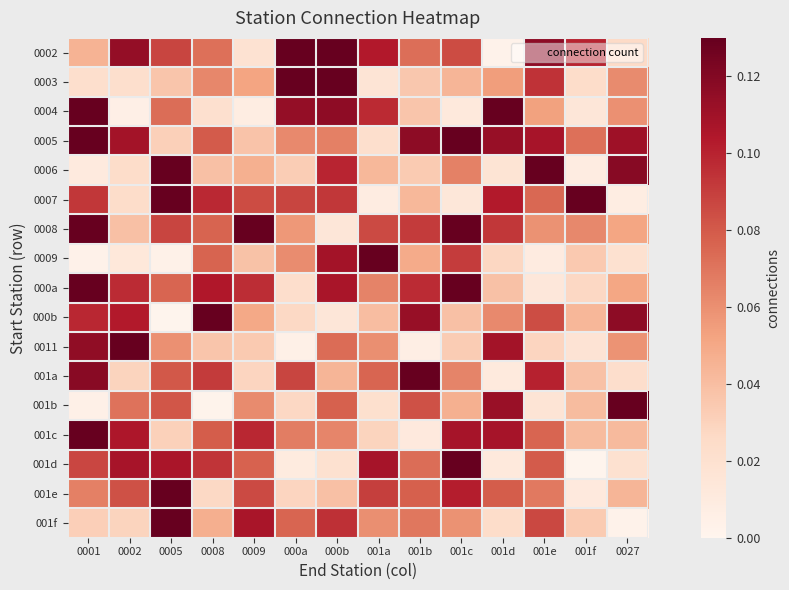

Reading left to right, extract all data points from this chart.

0002: 0001=0.0	0002=0.1	0005=0.1	0008=0.1	0009=0.0	000a=0.1	000b=0.1	001a=0.1	001b=0.1	001c=0.1	001d=0.0	001e=0.1	001f=0.1	0027=0.0
0003: 0001=0.0	0002=0.0	0005=0.0	0008=0.1	0009=0.1	000a=0.1	000b=0.1	001a=0.0	001b=0.0	001c=0.0	001d=0.1	001e=0.1	001f=0.0	0027=0.1
0004: 0001=0.1	0002=0.0	0005=0.1	0008=0.0	0009=0.0	000a=0.1	000b=0.1	001a=0.1	001b=0.0	001c=0.0	001d=0.1	001e=0.1	001f=0.0	0027=0.1
0005: 0001=0.1	0002=0.1	0005=0.0	0008=0.1	0009=0.0	000a=0.1	000b=0.1	001a=0.0	001b=0.1	001c=0.1	001d=0.1	001e=0.1	001f=0.1	0027=0.1
0006: 0001=0.0	0002=0.0	0005=0.1	0008=0.0	0009=0.0	000a=0.0	000b=0.1	001a=0.0	001b=0.0	001c=0.1	001d=0.0	001e=0.1	001f=0.0	0027=0.1
0007: 0001=0.1	0002=0.0	0005=0.1	0008=0.1	0009=0.1	000a=0.1	000b=0.1	001a=0.0	001b=0.0	001c=0.0	001d=0.1	001e=0.1	001f=0.1	0027=0.0
0008: 0001=0.1	0002=0.0	0005=0.1	0008=0.1	0009=0.1	000a=0.1	000b=0.0	001a=0.1	001b=0.1	001c=0.1	001d=0.1	001e=0.1	001f=0.1	0027=0.1
0009: 0001=0.0	0002=0.0	0005=0.0	0008=0.1	0009=0.0	000a=0.1	000b=0.1	001a=0.1	001b=0.0	001c=0.1	001d=0.0	001e=0.0	001f=0.0	0027=0.0
000a: 0001=0.1	0002=0.1	0005=0.1	0008=0.1	0009=0.1	000a=0.0	000b=0.1	001a=0.1	001b=0.1	001c=0.1	001d=0.0	001e=0.0	001f=0.0	0027=0.1
000b: 0001=0.1	0002=0.1	0005=0.0	0008=0.1	0009=0.1	000a=0.0	000b=0.0	001a=0.0	001b=0.1	001c=0.0	001d=0.1	001e=0.1	001f=0.0	0027=0.1
0011: 0001=0.1	0002=0.1	0005=0.1	0008=0.0	0009=0.0	000a=0.0	000b=0.1	001a=0.1	001b=0.0	001c=0.0	001d=0.1	001e=0.0	001f=0.0	0027=0.1
001a: 0001=0.1	0002=0.0	0005=0.1	0008=0.1	0009=0.0	000a=0.1	000b=0.0	001a=0.1	001b=0.1	001c=0.1	001d=0.0	001e=0.1	001f=0.0	0027=0.0
001b: 0001=0.0	0002=0.1	0005=0.1	0008=0.0	0009=0.1	000a=0.0	000b=0.1	001a=0.0	001b=0.1	001c=0.0	001d=0.1	001e=0.0	001f=0.0	0027=0.1
001c: 0001=0.1	0002=0.1	0005=0.0	0008=0.1	0009=0.1	000a=0.1	000b=0.1	001a=0.0	001b=0.0	001c=0.1	001d=0.1	001e=0.1	001f=0.0	0027=0.0
001d: 0001=0.1	0002=0.1	0005=0.1	0008=0.1	0009=0.1	000a=0.0	000b=0.0	001a=0.1	001b=0.1	001c=0.1	001d=0.0	001e=0.1	001f=0.0	0027=0.0
001e: 0001=0.1	0002=0.1	0005=0.1	0008=0.0	0009=0.1	000a=0.0	000b=0.0	001a=0.1	001b=0.1	001c=0.1	001d=0.1	001e=0.1	001f=0.0	0027=0.0
001f: 0001=0.0	0002=0.0	0005=0.1	0008=0.0	0009=0.1	000a=0.1	000b=0.1	001a=0.1	001b=0.1	001c=0.1	001d=0.0	001e=0.1	001f=0.0	0027=0.0